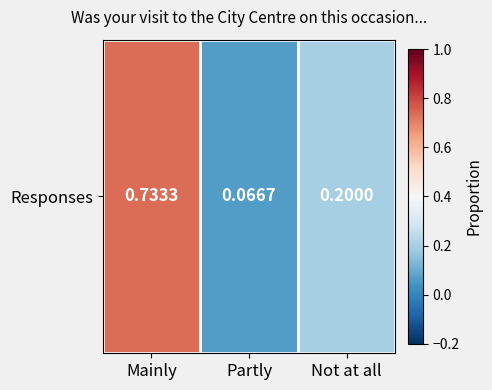

What is the smallest value displayed?

0.1